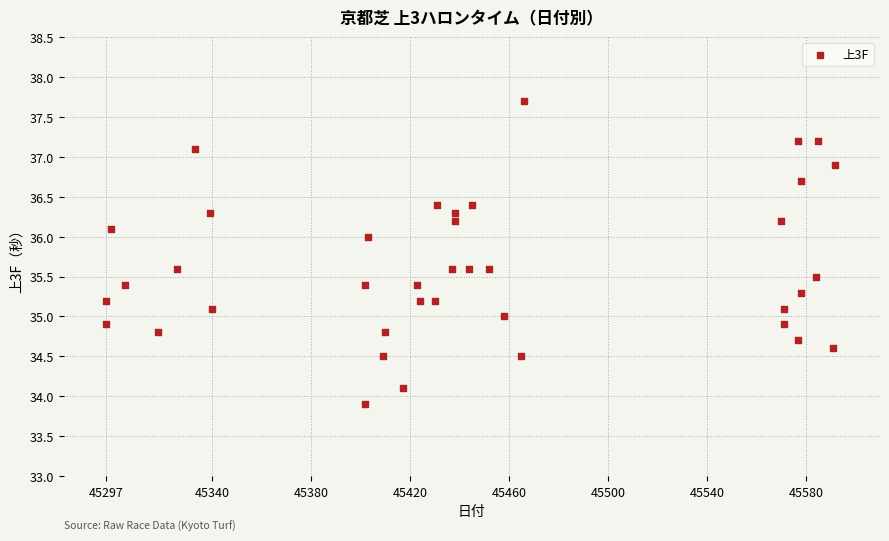

What is the range of X values (max minus min)?

295.0